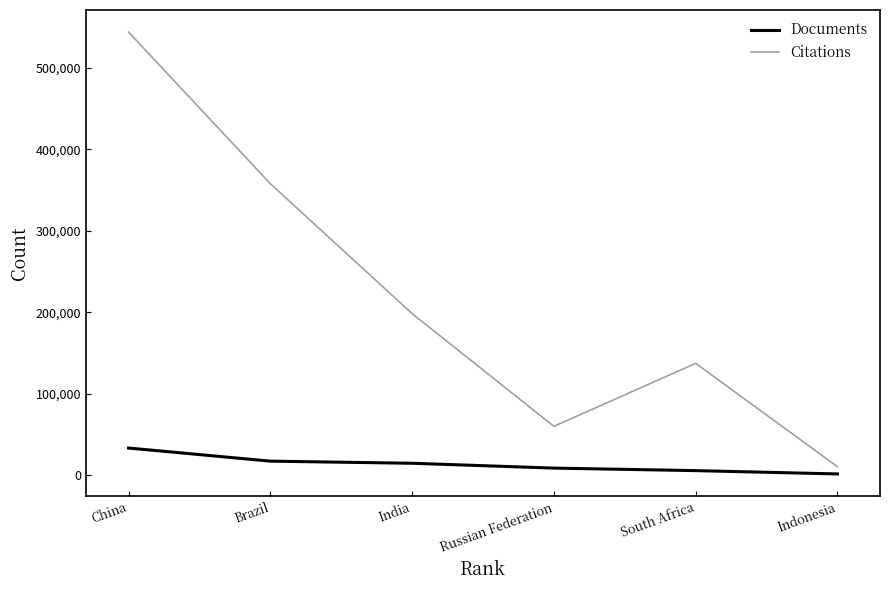

Reading right to left, what are all the values shown in this chart?

Documents: 1205	5290	8381	14328	16928	33042
Citations: 10085	137105	59686	198215	357787	544077